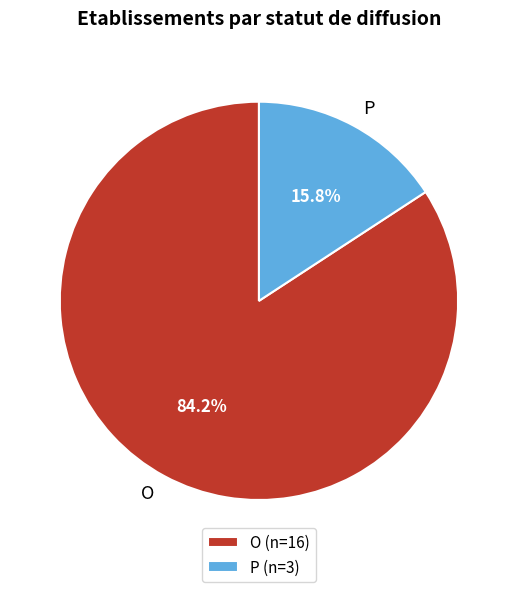

Which slice is the smallest?

P